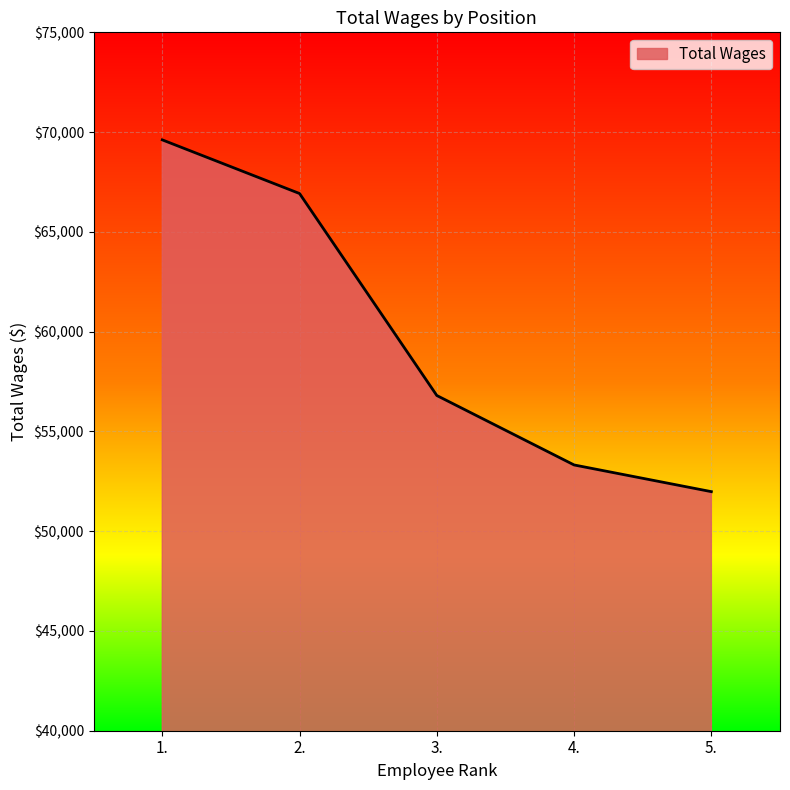

Which category has the highest value across all series?

1.